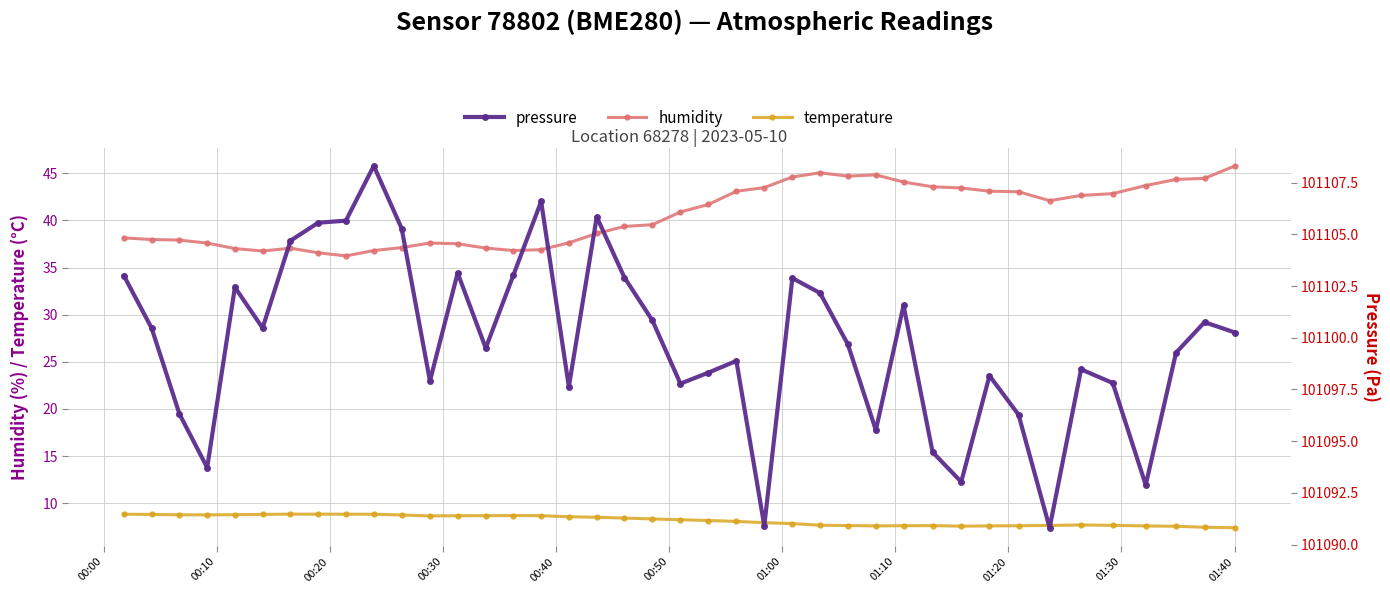

True or false: humidity and temperature cross at least once.

False